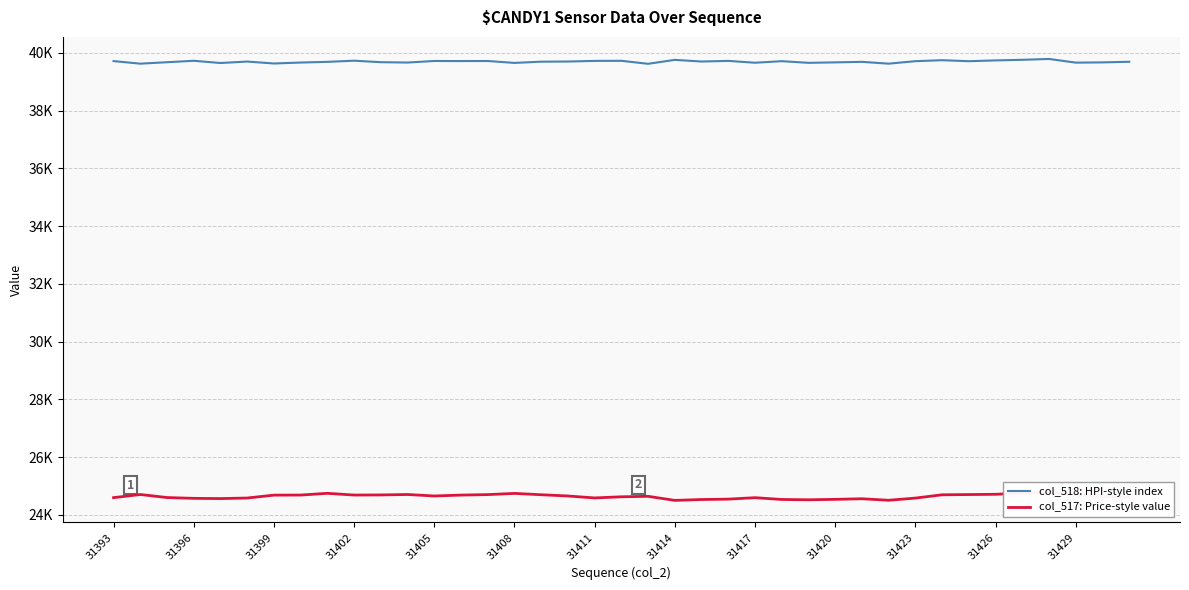

What are all the series names shown in the legend?

col_518: HPI-style index, col_517: Price-style value